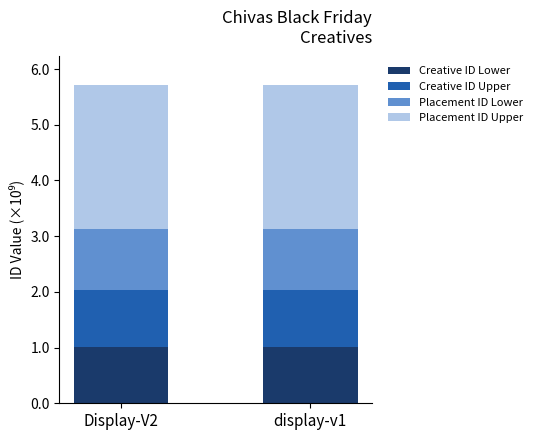

What is the minimum value for Creative ID Lower?

1.0